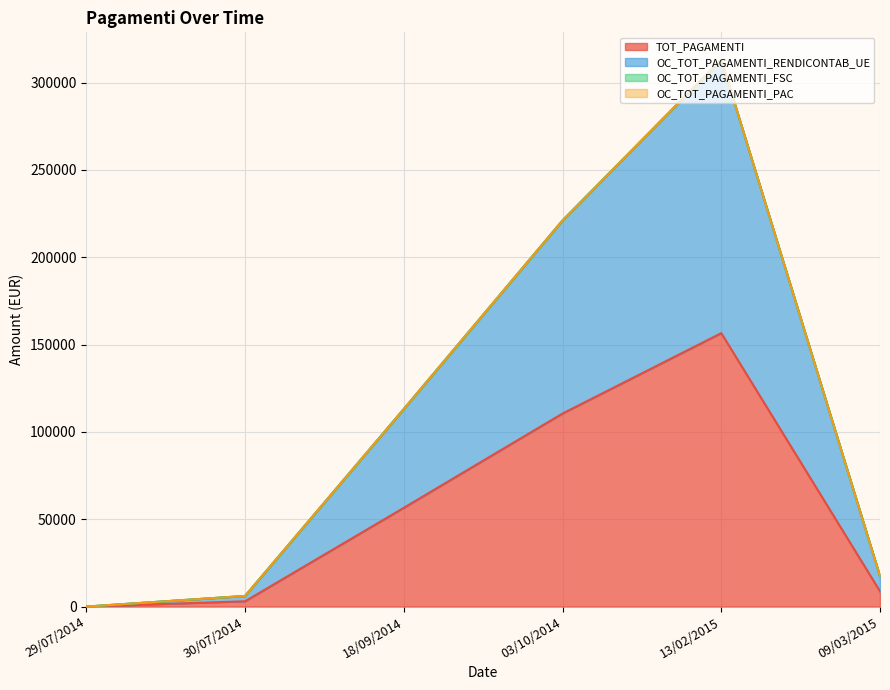

Reading left to right, list all the values displayed in this chart.

TOT_PAGAMENTI: 29/07/2014=0.0	30/07/2014=3045.1	18/09/2014=56555.3	03/10/2014=110527.8	13/02/2015=156546.8	09/03/2015=8720.0
OC_TOT_PAGAMENTI_RENDICONTAB_UE: 29/07/2014=0.0	30/07/2014=6090.2	18/09/2014=113110.6	03/10/2014=221055.7	13/02/2015=313093.6	09/03/2015=17440.1